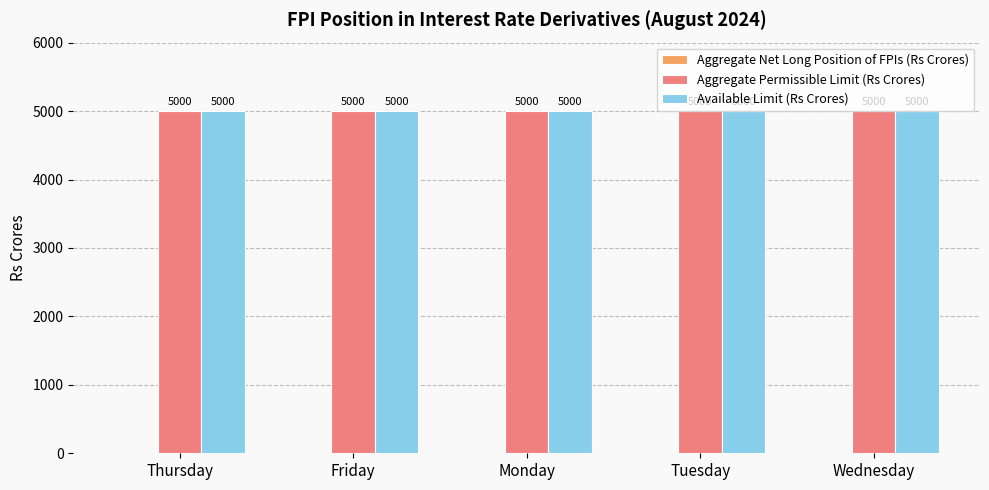

What is the sum of all Available Limit (Rs Crores) values?

25000